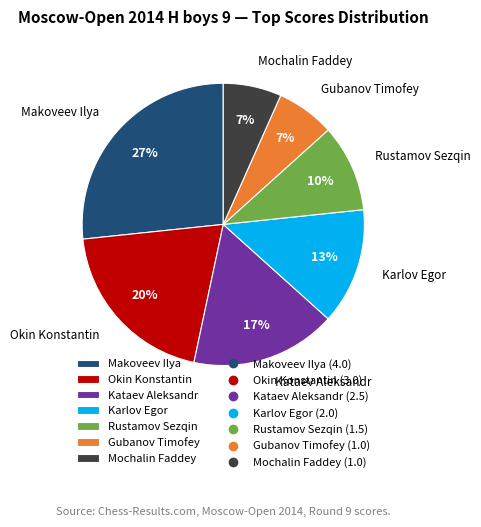

To the nearest percent, what percentage of the pie is Makoveev Ilya?

27%